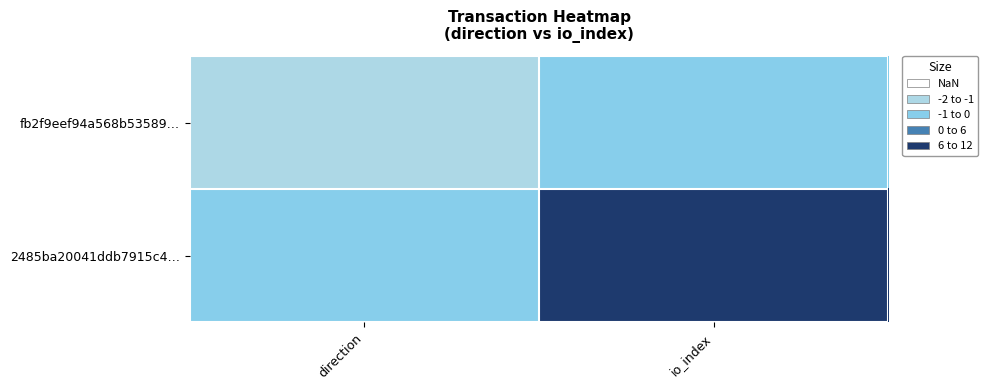

At which category is the sum across all series the highest?

io_index